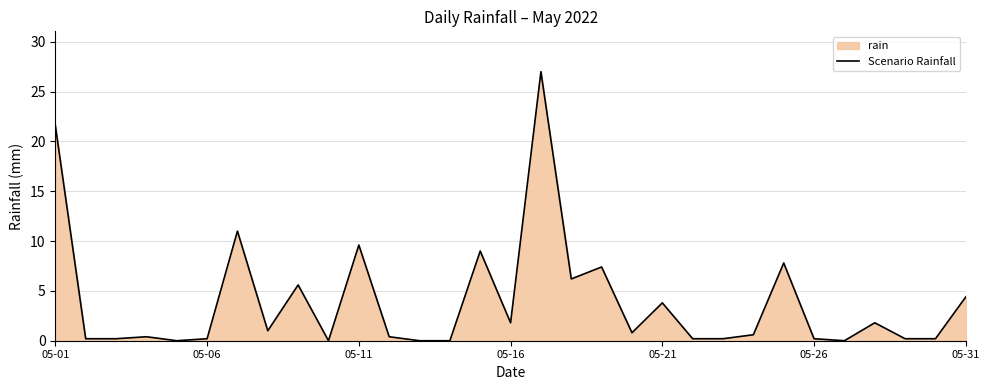

What is the difference between the maximum and minimum values?

27.0